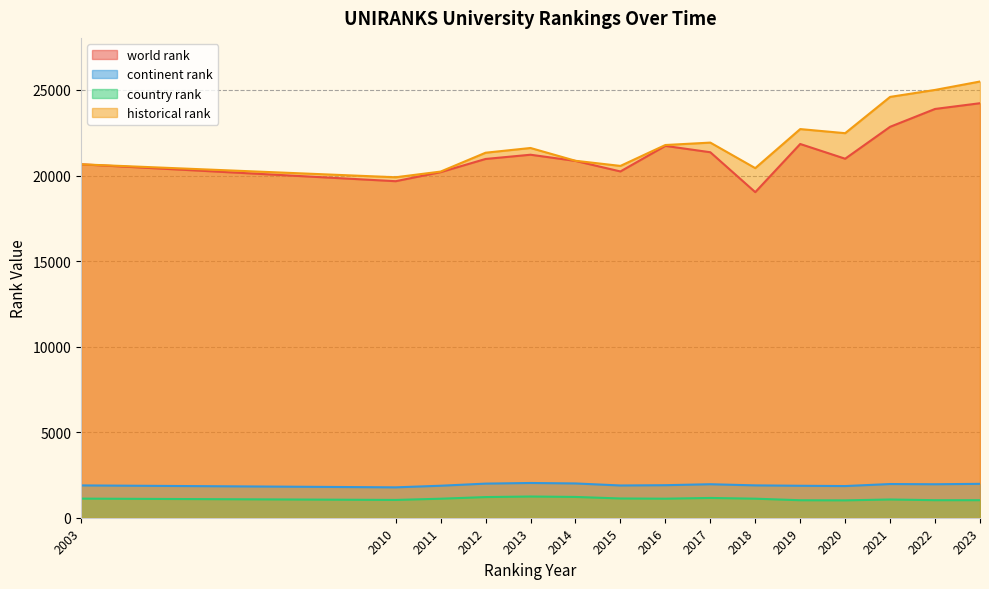

Does the chart have visible grid lines?

Yes